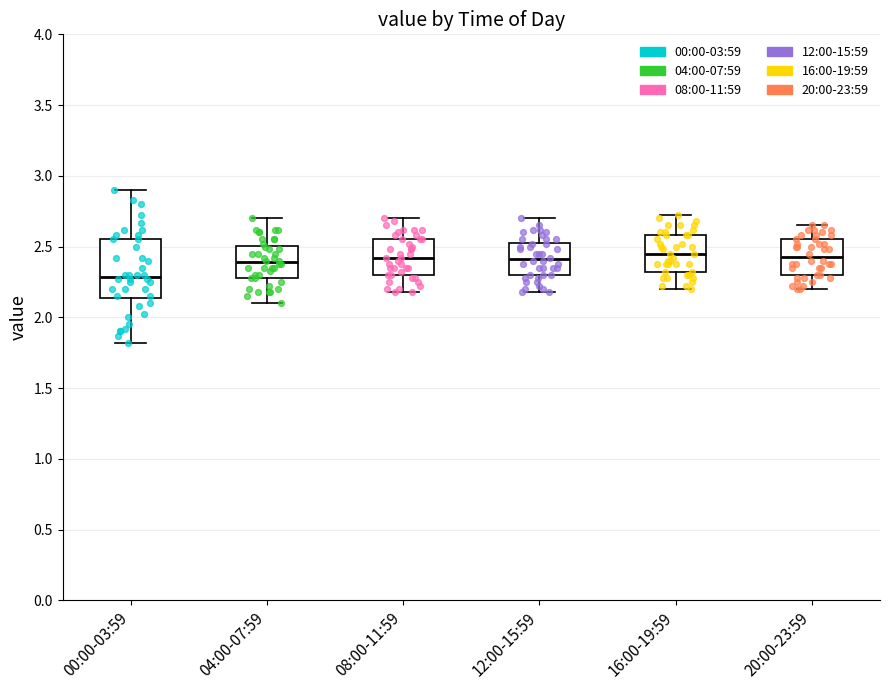

Reading left to right, transcribe this box plot: for each box, give where its median line is, the range the box spans, and where its two whiskers end, as read against the y-axis. The values are not printed on the chart, so give them approximately, as read against the axis.

00:00-03:59: median 2.30, box 2.15 to 2.55, whiskers 1.80 to 2.90
04:00-07:59: median 2.40, box 2.30 to 2.50, whiskers 2.10 to 2.70
08:00-11:59: median 2.40, box 2.30 to 2.55, whiskers 2.20 to 2.70
12:00-15:59: median 2.40, box 2.30 to 2.55, whiskers 2.20 to 2.70
16:00-19:59: median 2.45, box 2.30 to 2.60, whiskers 2.20 to 2.70
20:00-23:59: median 2.45, box 2.30 to 2.55, whiskers 2.20 to 2.65